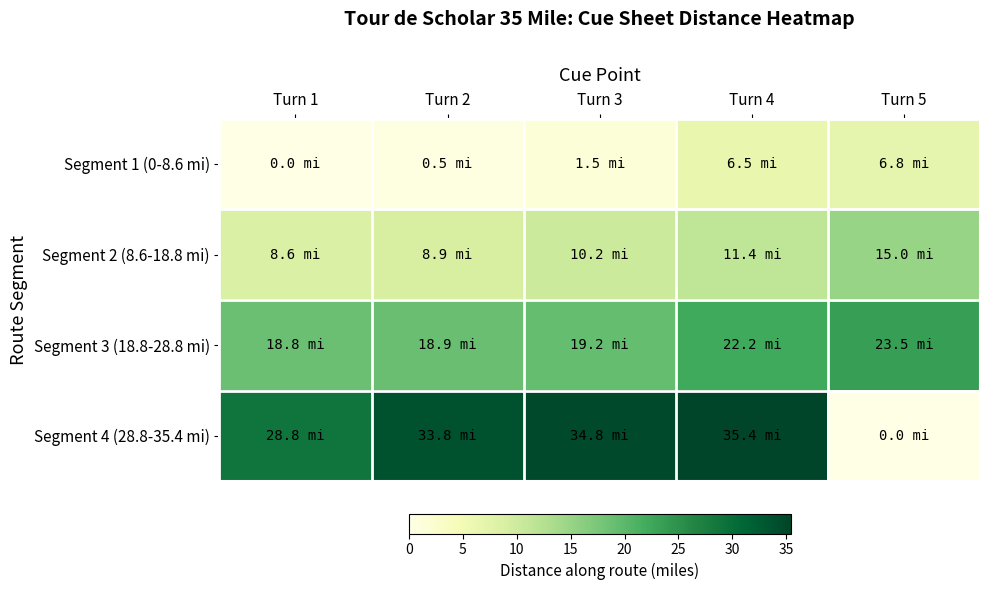

Reading left to right, list all the values displayed in this chart.

Segment 1 (0-8.6 mi): Turn 1=0.0	Turn 2=0.5	Turn 3=1.5	Turn 4=6.5	Turn 5=6.8
Segment 2 (8.6-18.8 mi): Turn 1=8.6	Turn 2=8.9	Turn 3=10.2	Turn 4=11.4	Turn 5=15.0
Segment 3 (18.8-28.8 mi): Turn 1=18.8	Turn 2=18.9	Turn 3=19.2	Turn 4=22.2	Turn 5=23.5
Segment 4 (28.8-35.4 mi): Turn 1=28.8	Turn 2=33.8	Turn 3=34.8	Turn 4=35.4	Turn 5=0.0